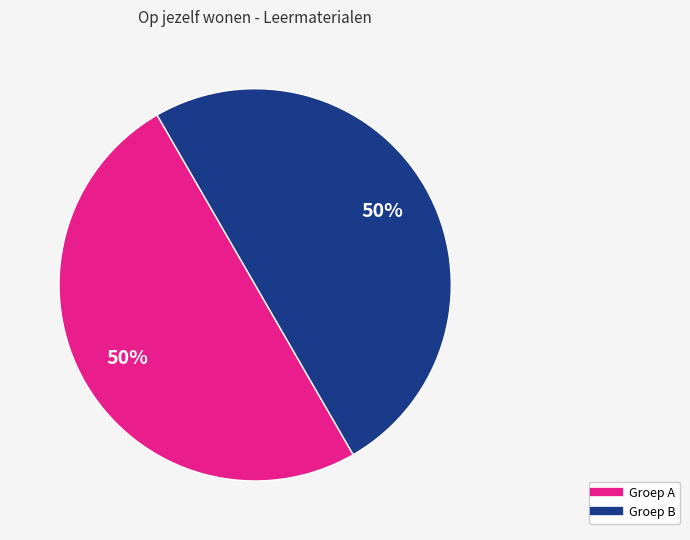

To the nearest percent, what is the average slice percentage?

50%